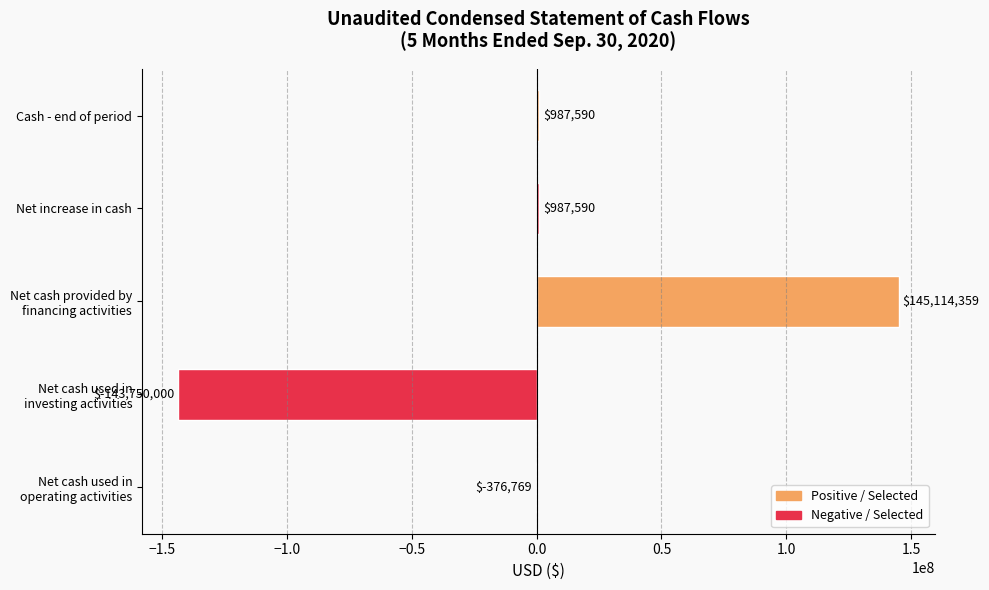

True or false: the data shows 987590 at Net increase in cash.

True